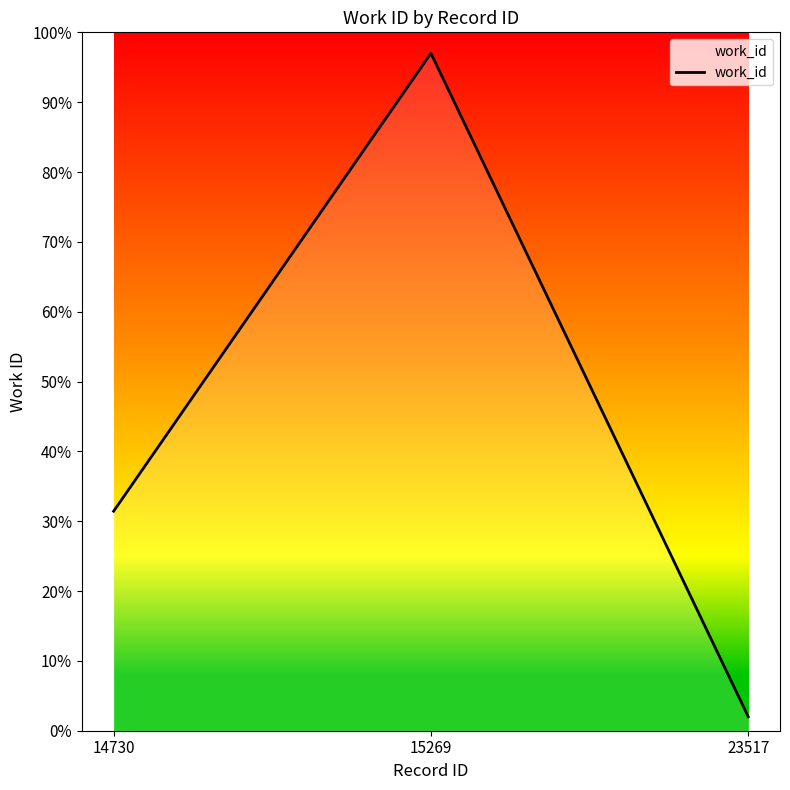

Reading left to right, extract all data points from this chart.

14730=31.4	15269=97.0	23517=2.0